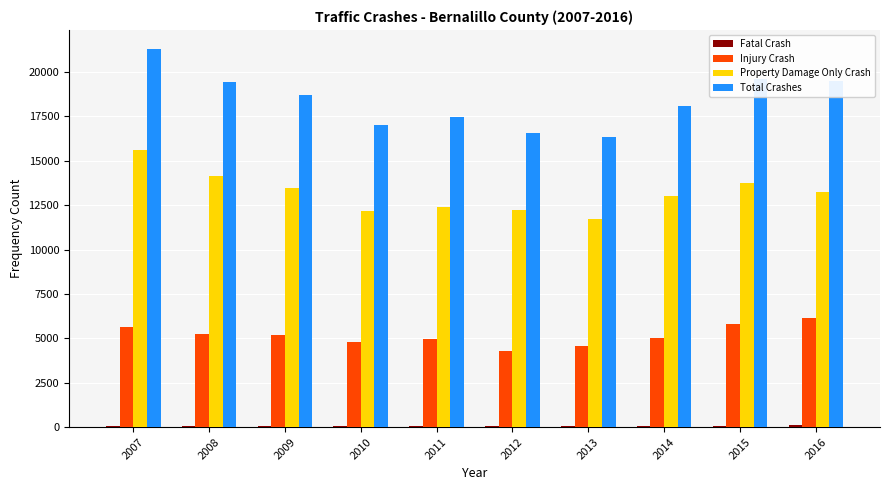

What is the highest value of the Injury Crash series?

6171